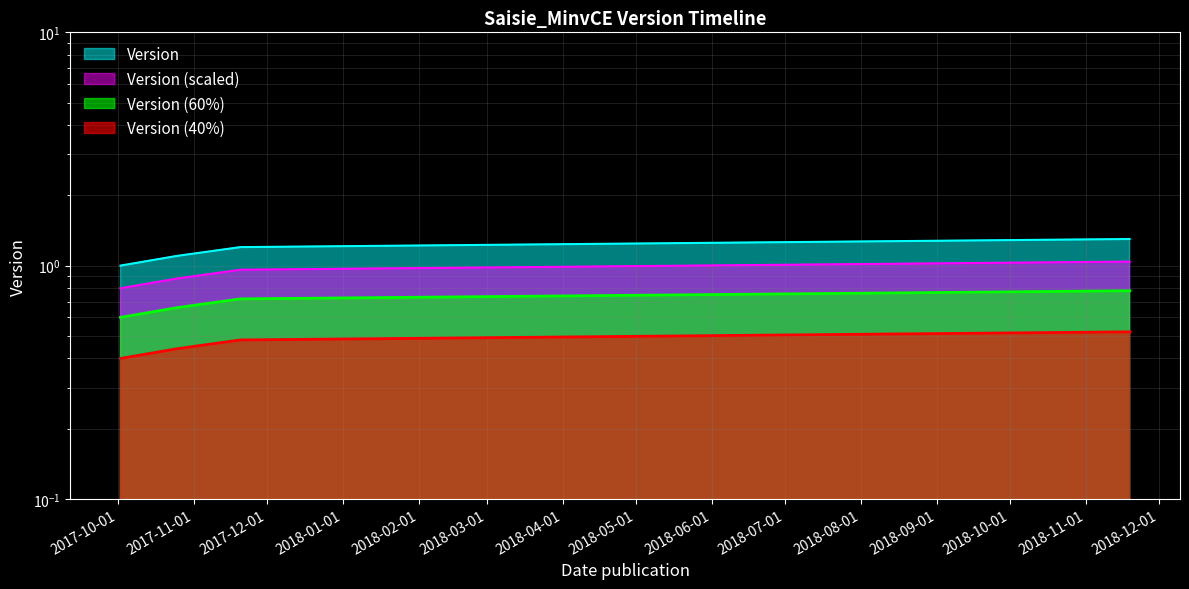

Rank the categories by value from lowest to highest.

2017-10-02, 2017-10-25, 2017-11-20, 2018-11-19